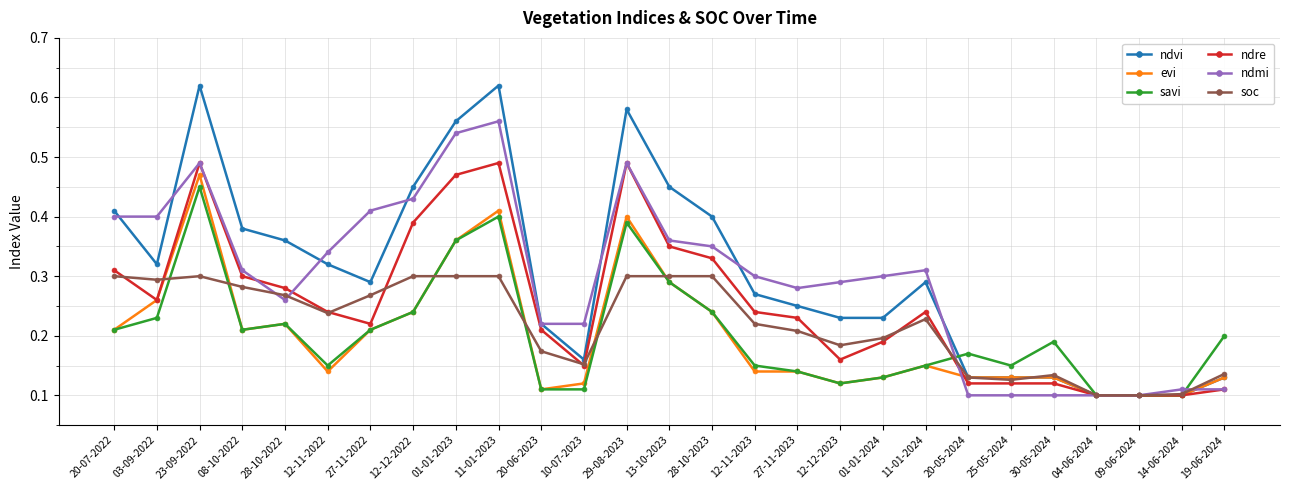

Is the value of ndvi at 12-12-2023 greater than the value of ndre at 11-01-2023?

No